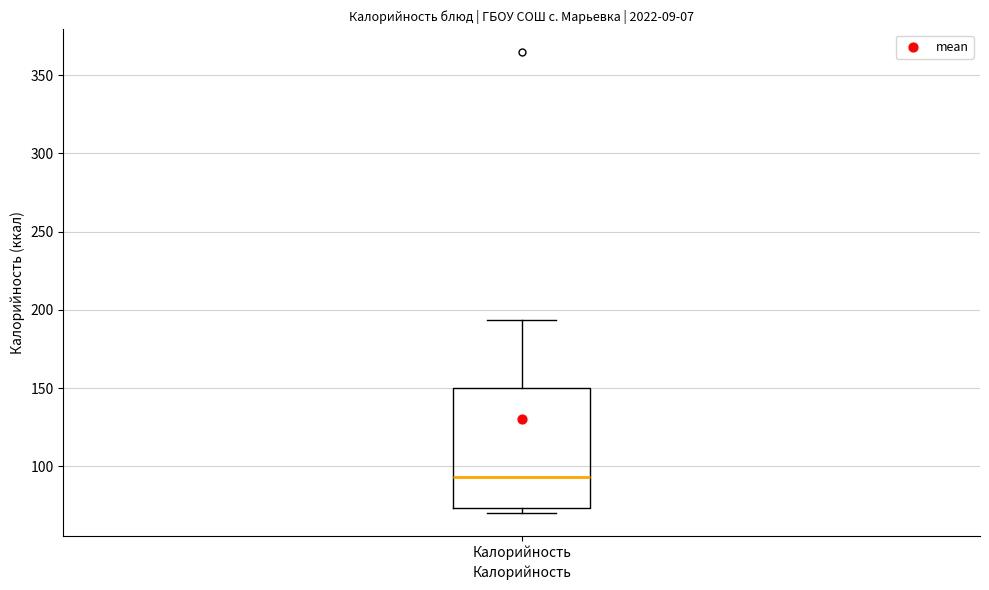

Where does the median line of the box for Калорийность sit on the y-axis? The values are not printed on the chart, so give them approximately, as read against the axis.

95